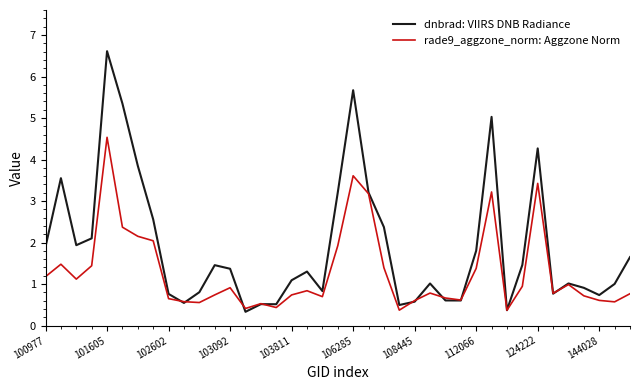

Rank the series by their maximum value, from highest to lowest.

dnbrad: VIIRS DNB Radiance, rade9_aggzone_norm: Aggzone Norm